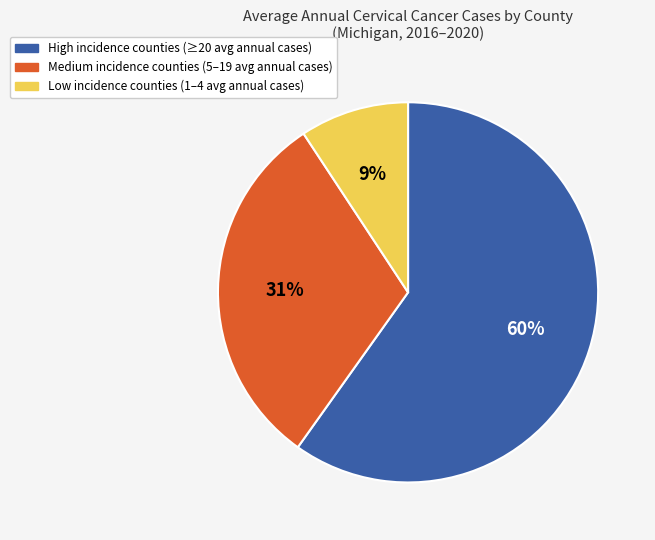

To the nearest percent, what is the difference between the largest and smallest slice percentages?

51%